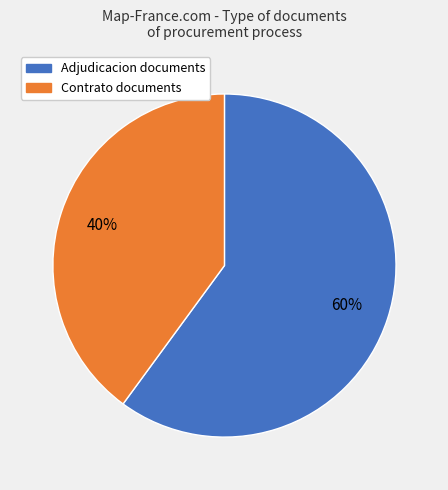

Which slice is the largest?

Adjudicacion documents